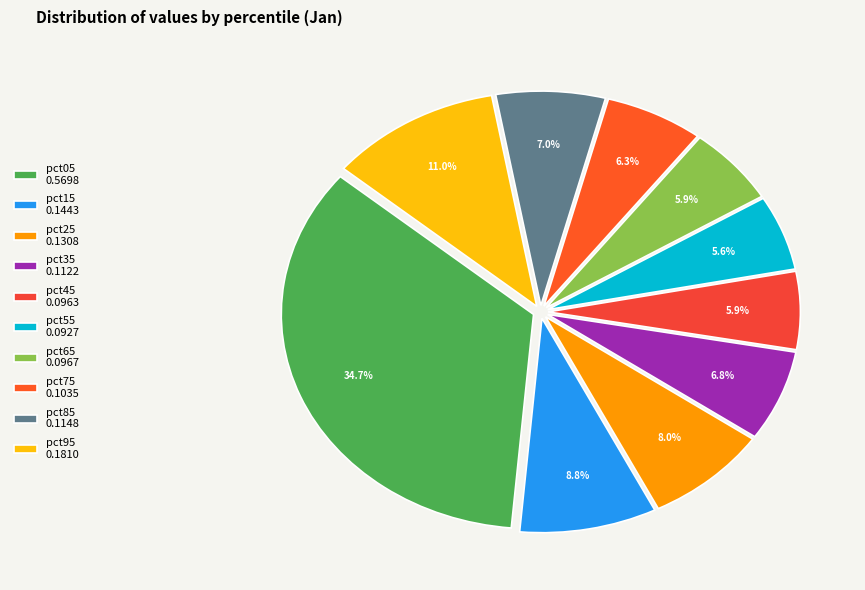

Which category has the smallest portion of the pie?

pct55